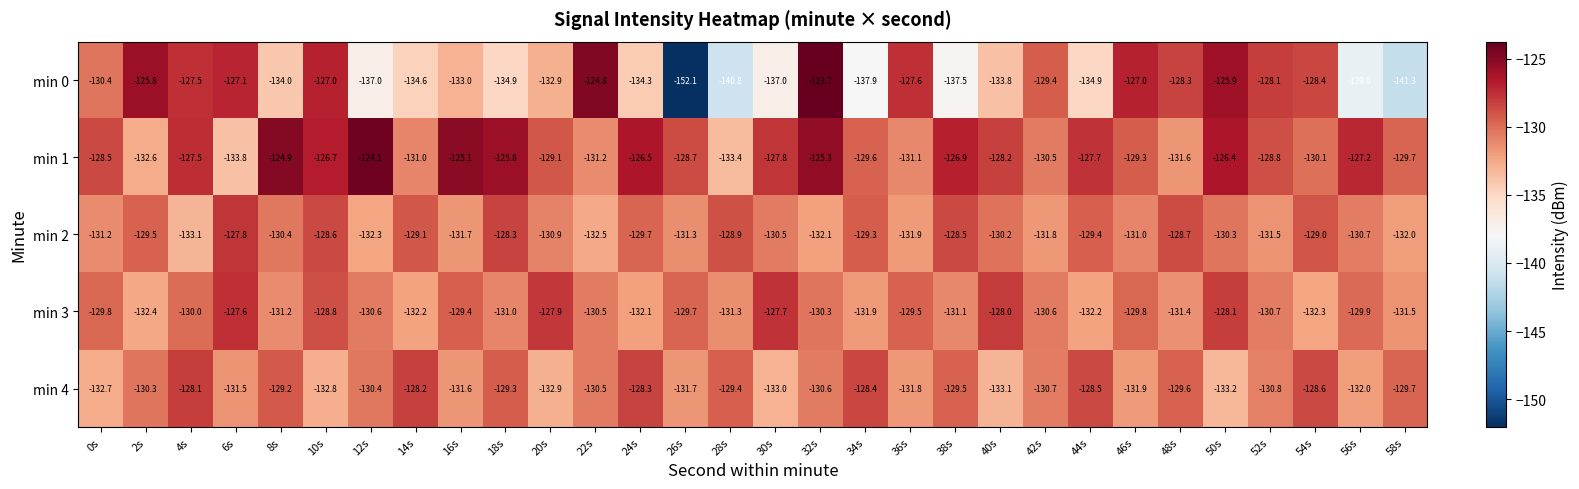

List the series in order of their peak value, lowest first.

min 4, min 2, min 3, min 1, min 0